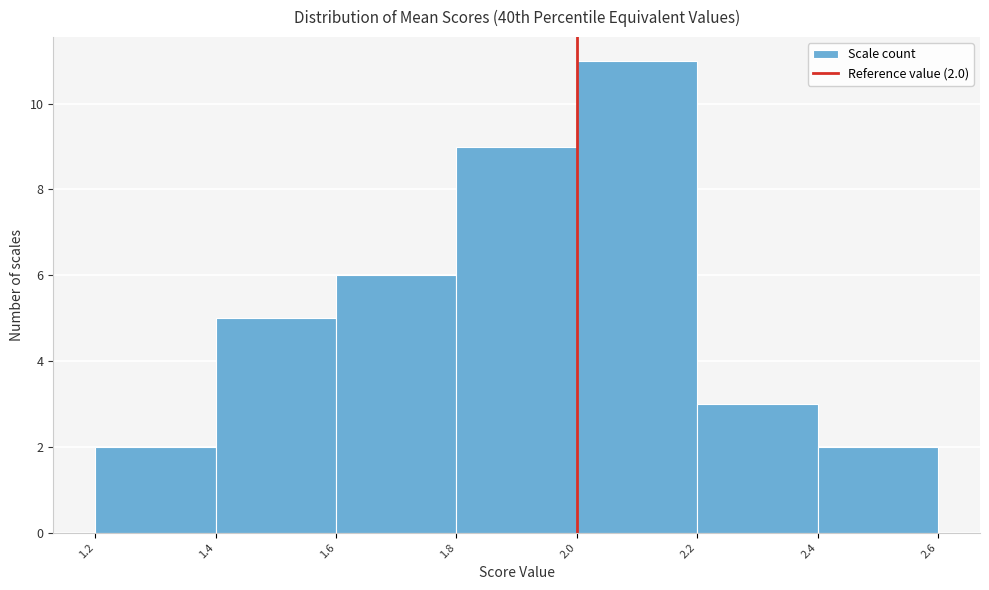

Which range on the x-axis has the tallest bar?

2.0 to 2.2